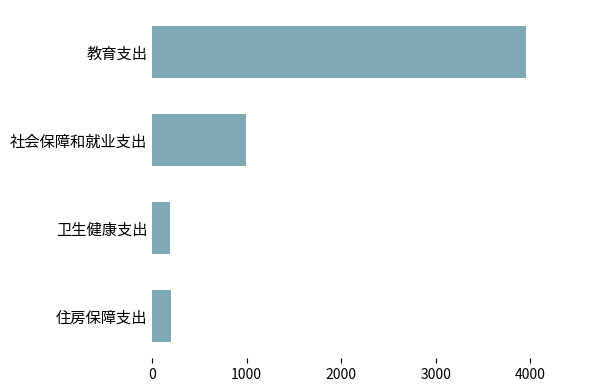

Are the bars horizontal?

Yes